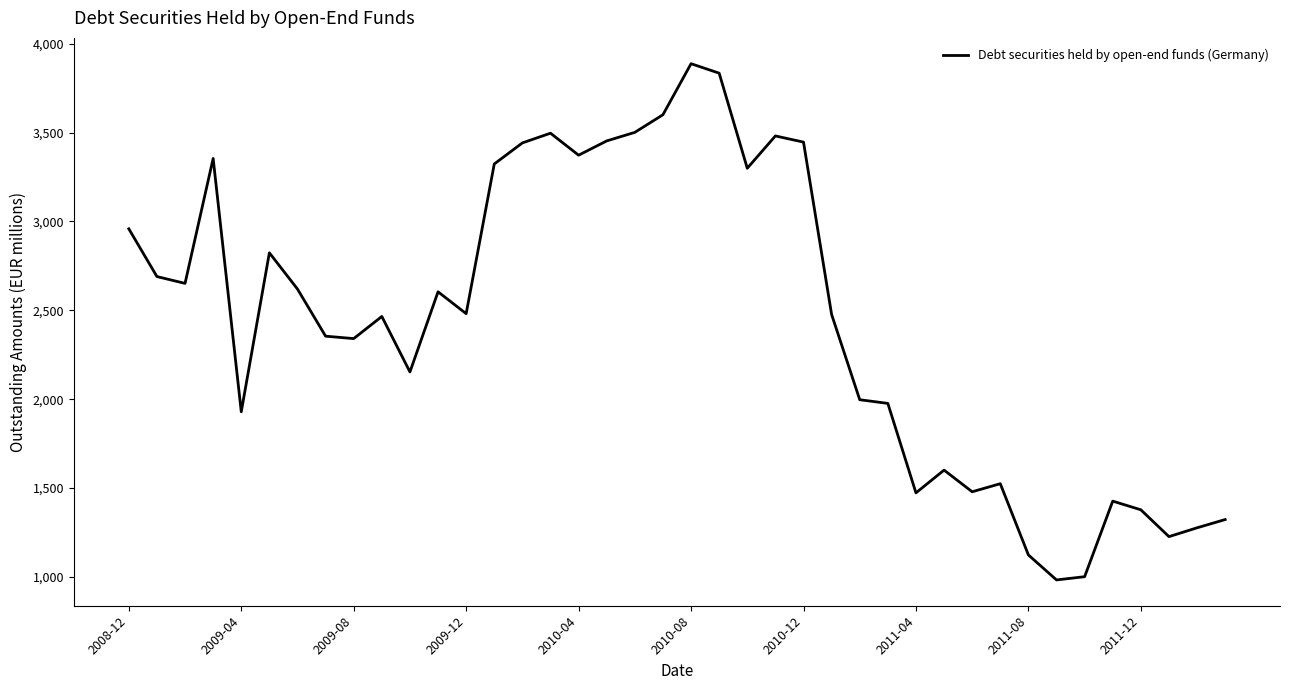

What is the greatest value displayed?

3887.2